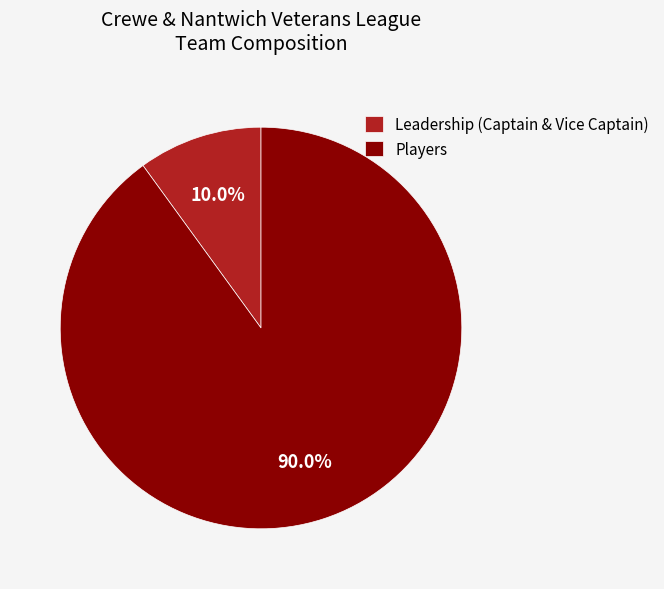

Which category has the biggest portion of the pie?

Players